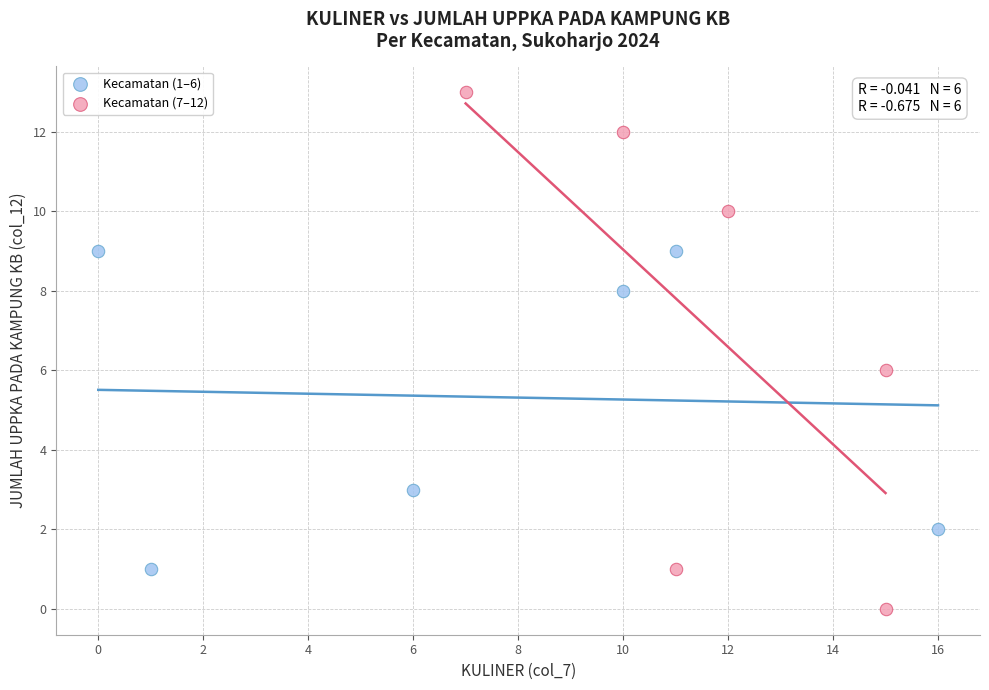

Which series reaches the minimum Y coordinate?

Kecamatan (7–12)